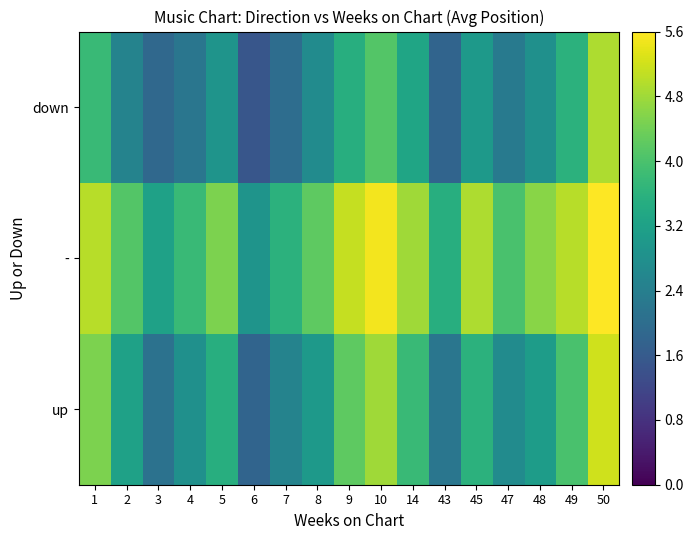

Reading right to left, what are all the values shown in this chart?

up: 50=5.2	49=4.0	48=3.1	47=2.7	45=3.6	43=2.2	14=3.8	10=4.8	9=4.2	8=3.0	7=2.5	6=1.8	5=3.5	4=2.8	3=2.1	2=3.2	1=4.5
-: 50=5.6	49=5.0	48=4.6	47=4.0	45=4.9	43=3.5	14=4.8	10=5.5	9=5.1	8=4.2	7=3.6	6=2.9	5=4.5	4=3.8	3=3.2	2=4.1	1=5.0
down: 50=4.9	49=3.6	48=2.8	47=2.3	45=3.0	43=1.8	14=3.3	10=4.1	9=3.5	8=2.7	7=2.0	6=1.5	5=2.9	4=2.2	3=1.9	2=2.5	1=3.8